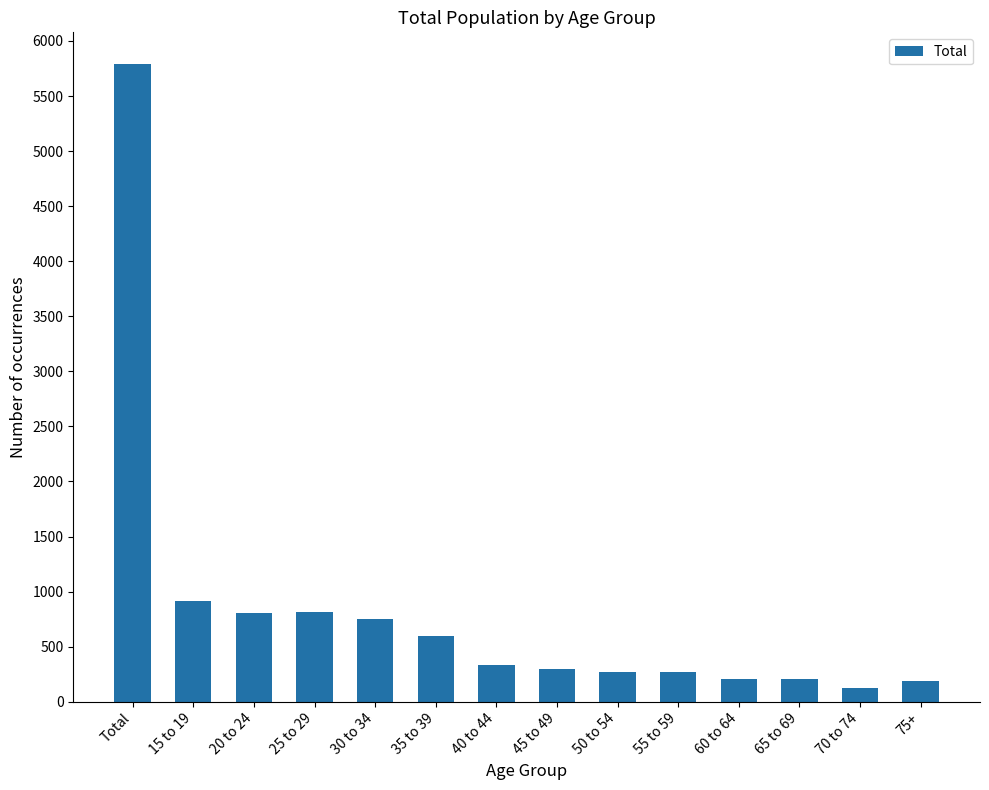

How many categories are shown in the chart?

14